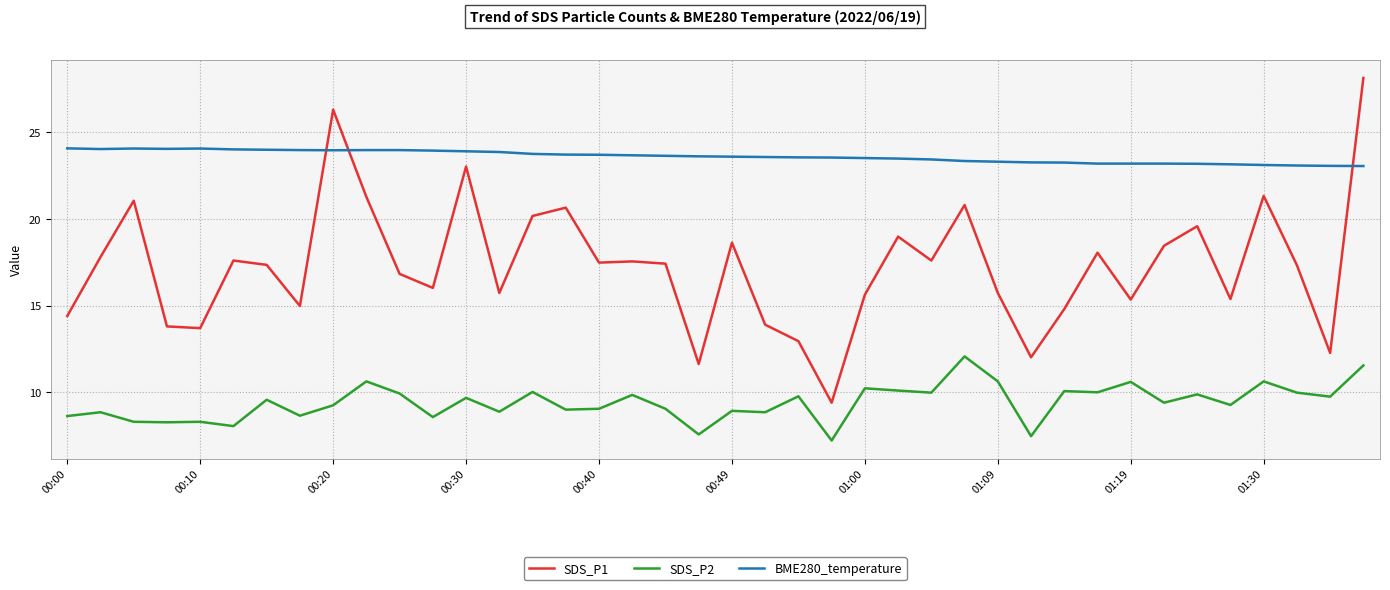

How many values in the SDS_P1 series are below 17?

18